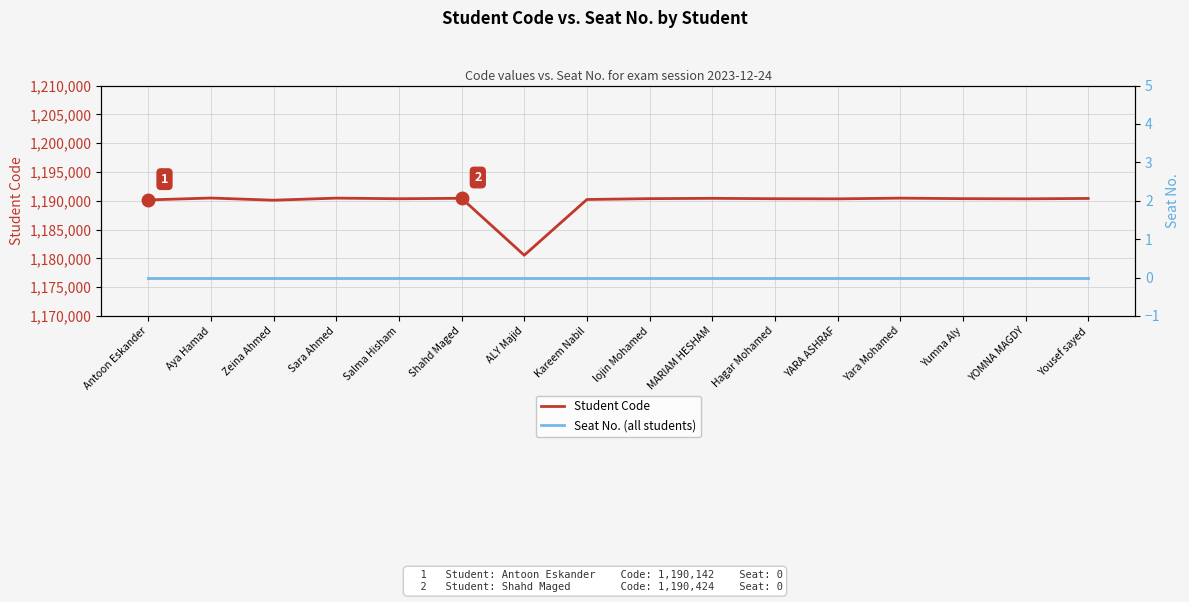

True or false: Student Code has a value of 2054433 at Zeina Ahmed.

False